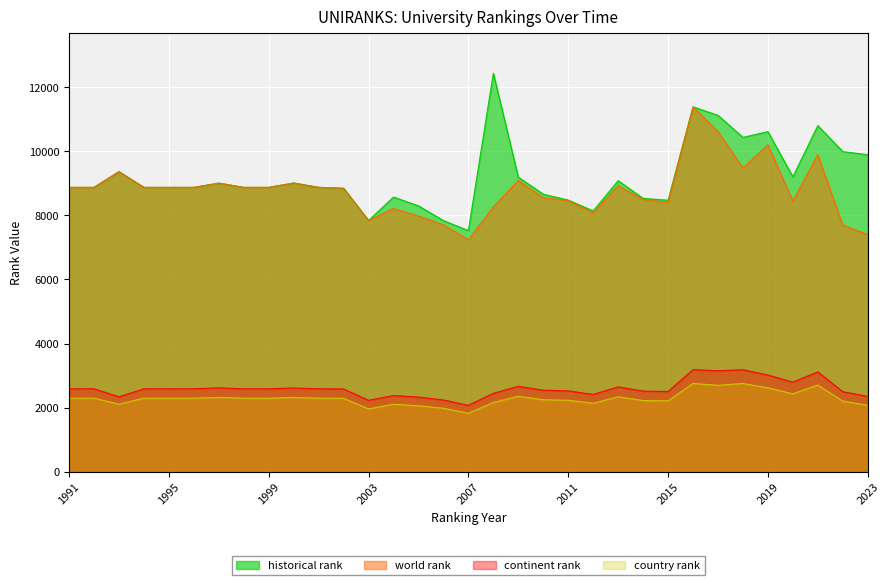

True or false: world rank and country rank intersect in this chart.

False